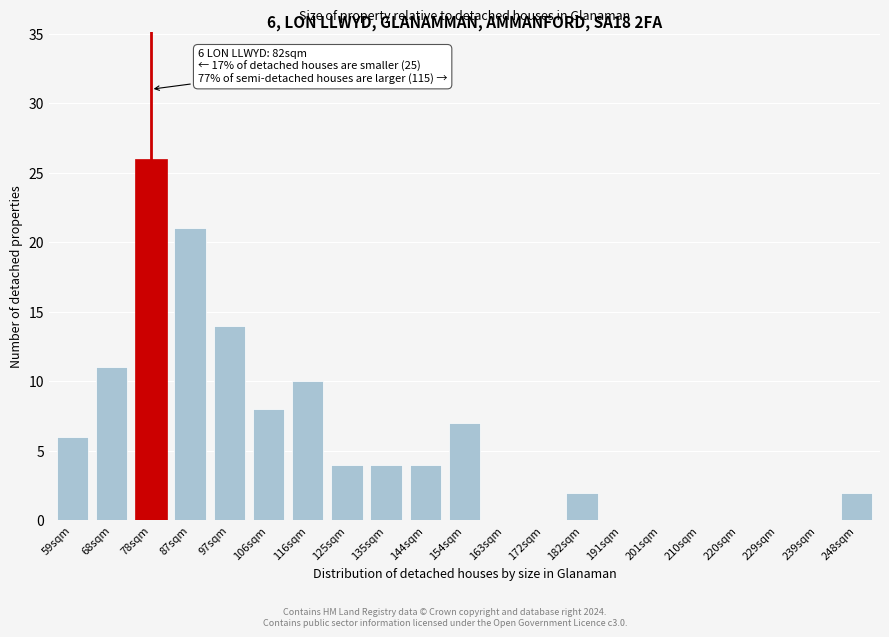

Reading right to left, list all the values displayed in this chart.

248sqm=2	239sqm=0	229sqm=0	220sqm=0	210sqm=0	201sqm=0	191sqm=0	182sqm=2	172sqm=0	163sqm=0	154sqm=7	144sqm=4	135sqm=4	125sqm=4	116sqm=10	106sqm=8	97sqm=14	87sqm=21	78sqm=26	68sqm=11	59sqm=6